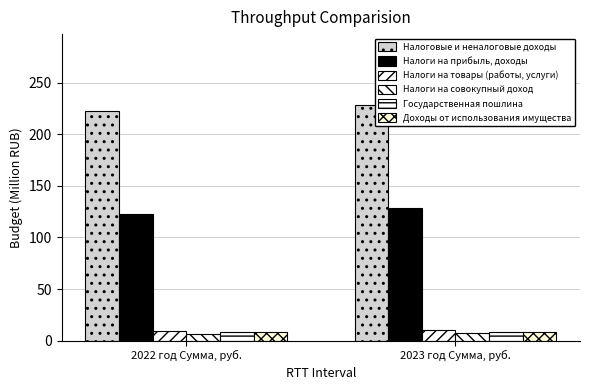

At which category does the chart reach its minimum across all series?

2022 год Сумма, руб.